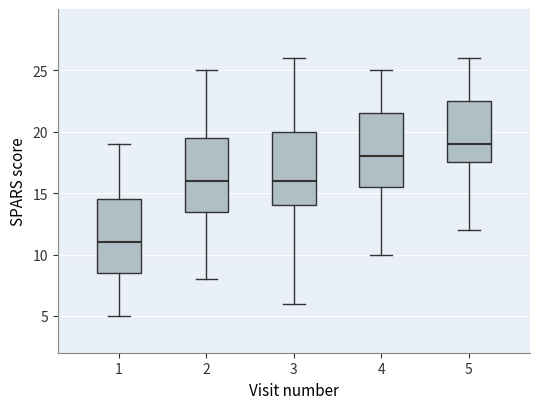

Reading left to right, transcribe this box plot: for each box, give where its median line is, the range the box spans, and where its two whiskers end, as read against the y-axis. The values are not printed on the chart, so give them approximately, as read against the axis.

1: median 11.0, box 8.5 to 14.5, whiskers 5.0 to 19.0
2: median 16.0, box 13.5 to 19.5, whiskers 8.0 to 25.0
3: median 16.0, box 14.0 to 20.0, whiskers 6.0 to 26.0
4: median 18.0, box 15.5 to 21.5, whiskers 10.0 to 25.0
5: median 19.0, box 17.5 to 22.5, whiskers 12.0 to 26.0